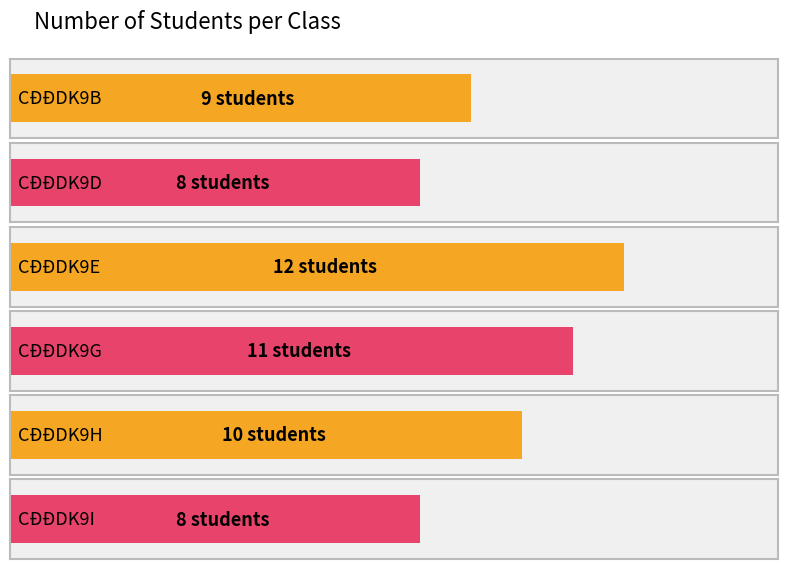

Which category has the lowest value across all series?

CĐĐDK9D